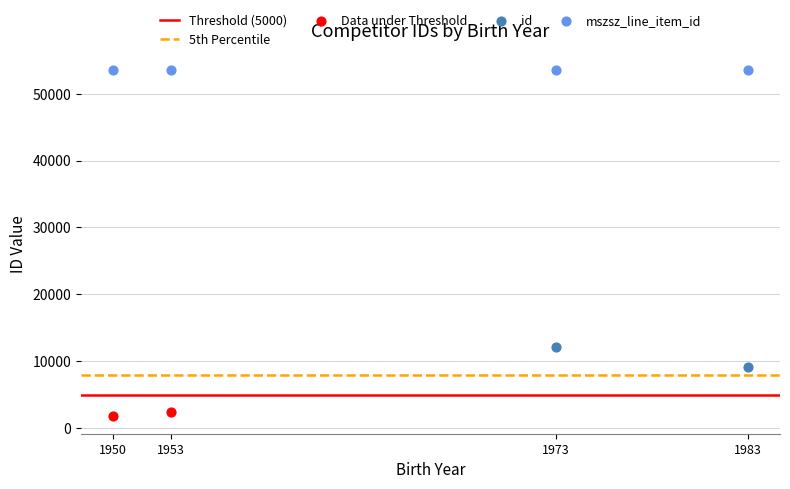

Which series contains the lowest Y value?

Data under Threshold